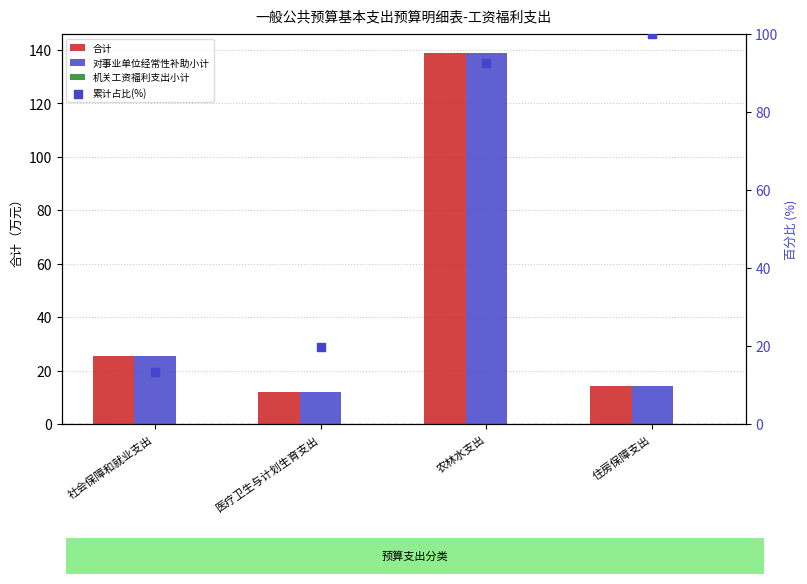

Which series has the largest total across all categories?

累计占比(%)